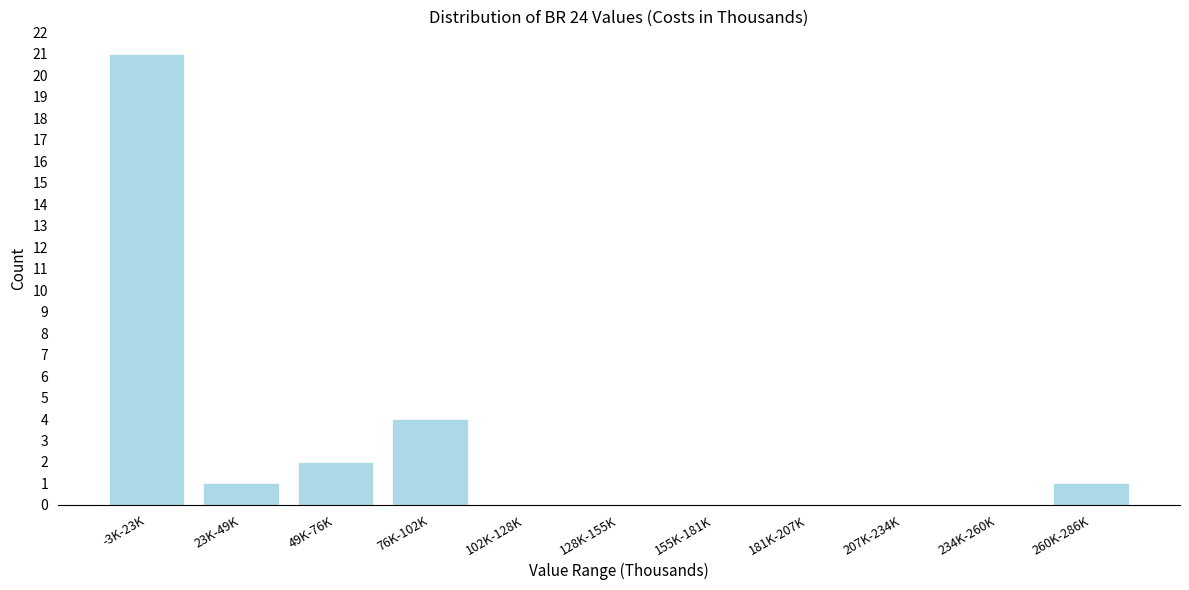

Reading left to right, what are all the values shown in this chart?

-3K-23K=21	23K-49K=1	49K-76K=2	76K-102K=4	102K-128K=0	128K-155K=0	155K-181K=0	181K-207K=0	207K-234K=0	234K-260K=0	260K-286K=1